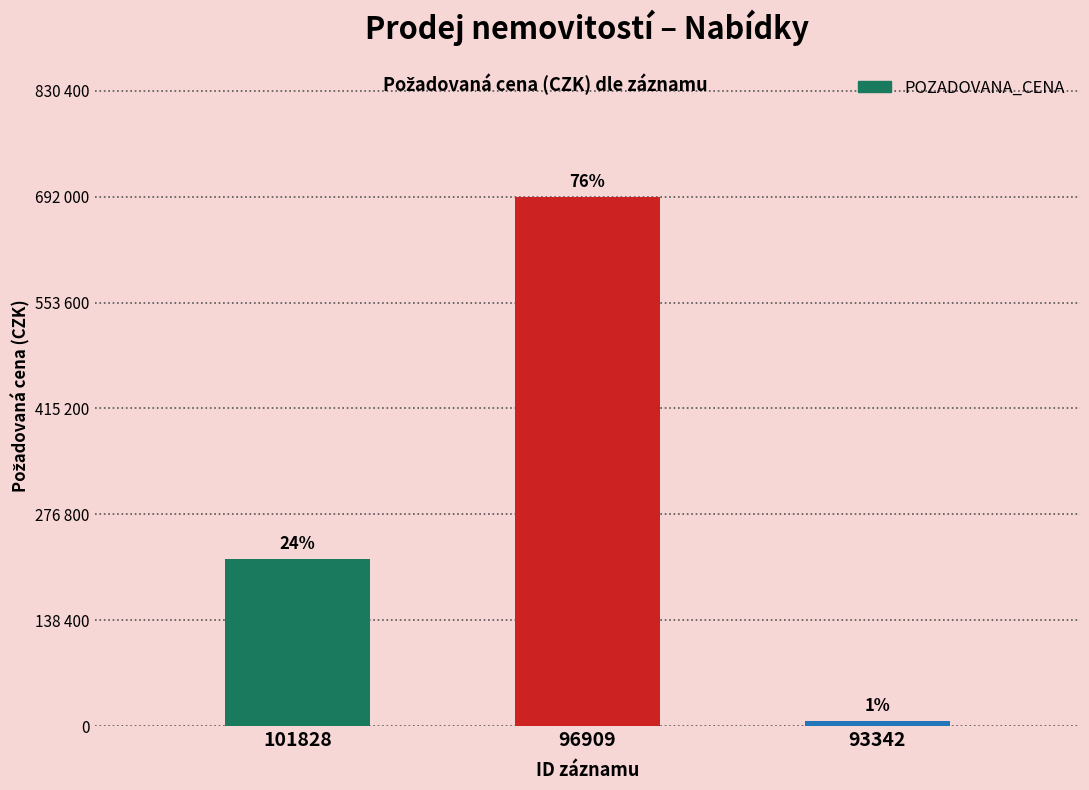

Does the chart contain any negative values?

No